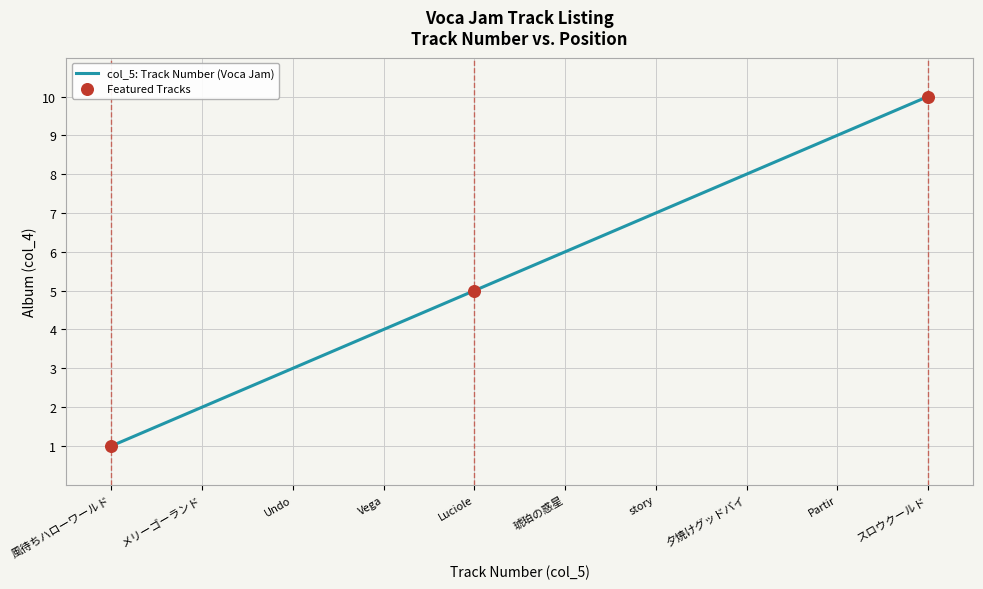

What is the change in value from 琥珀の惑星 to スロウクールド?

+4